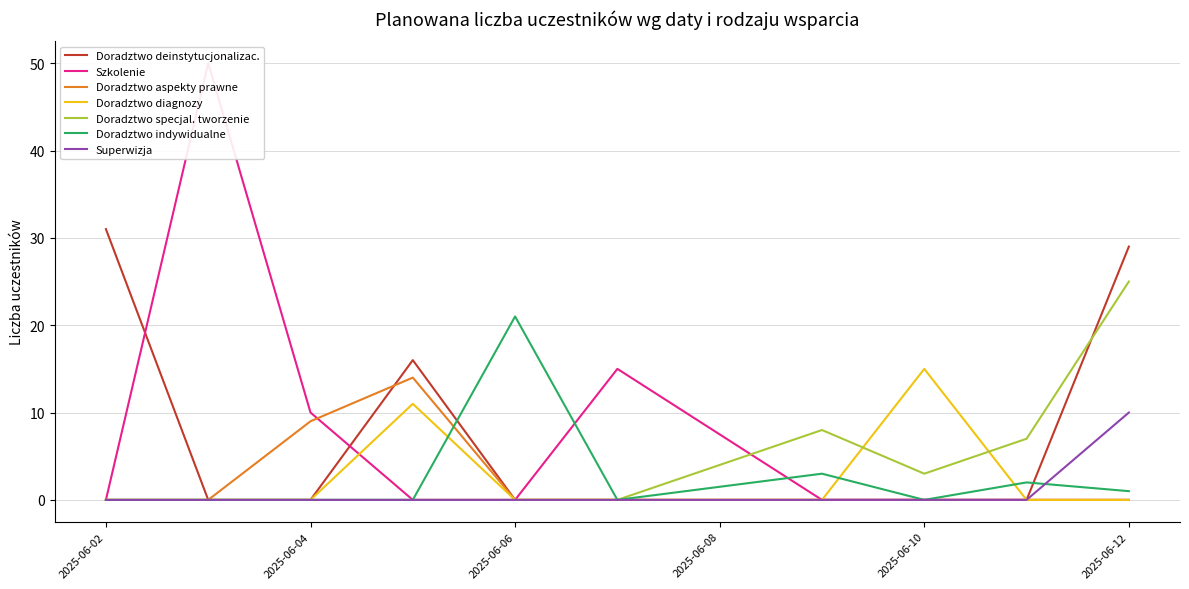

At how many categories does at least one series exceed 49?

1